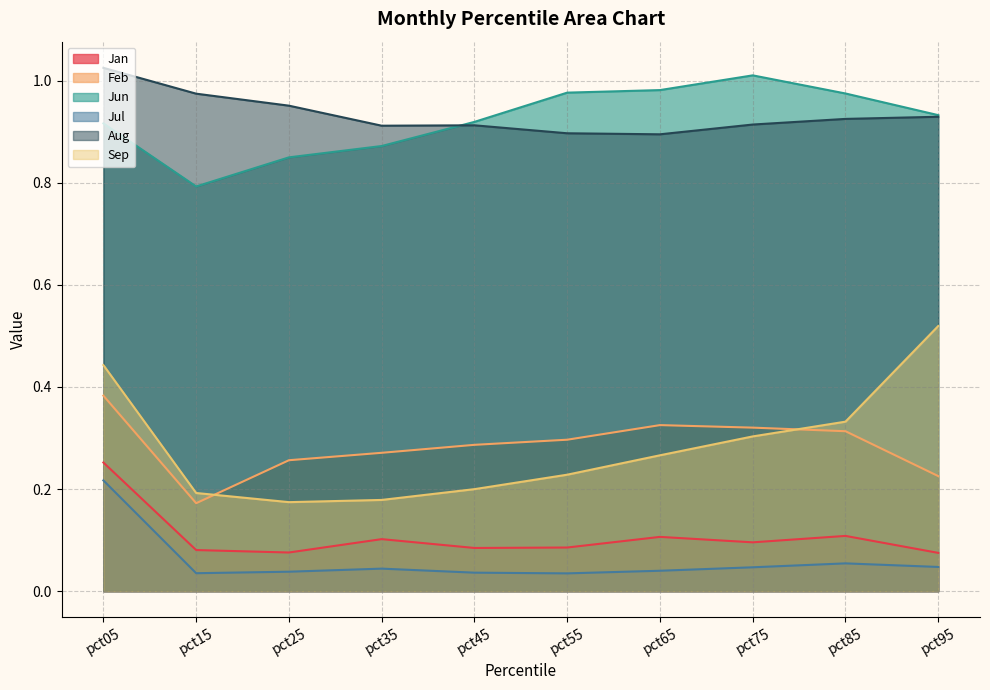

At how many categories does at least one series exceed 0?

10